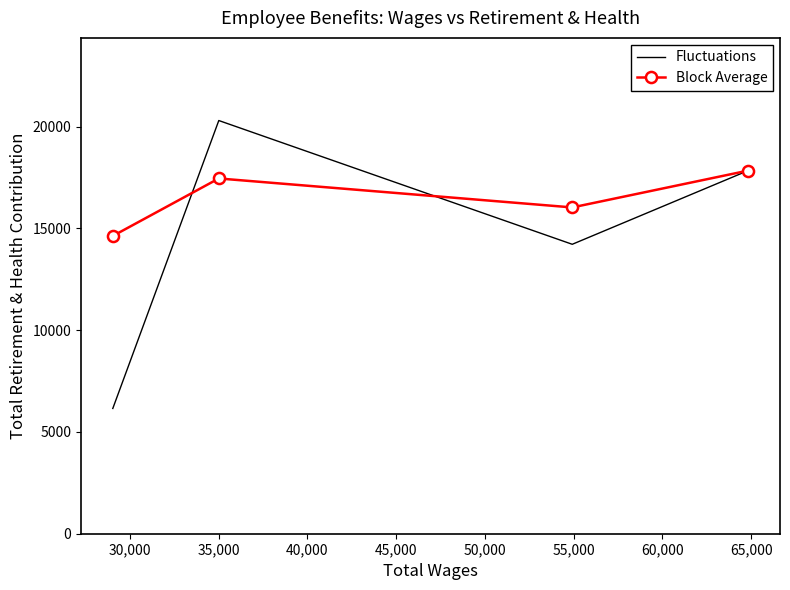

Is the value of Block Average at 25,000 greater than the value of Fluctuations at 40,000?

Yes